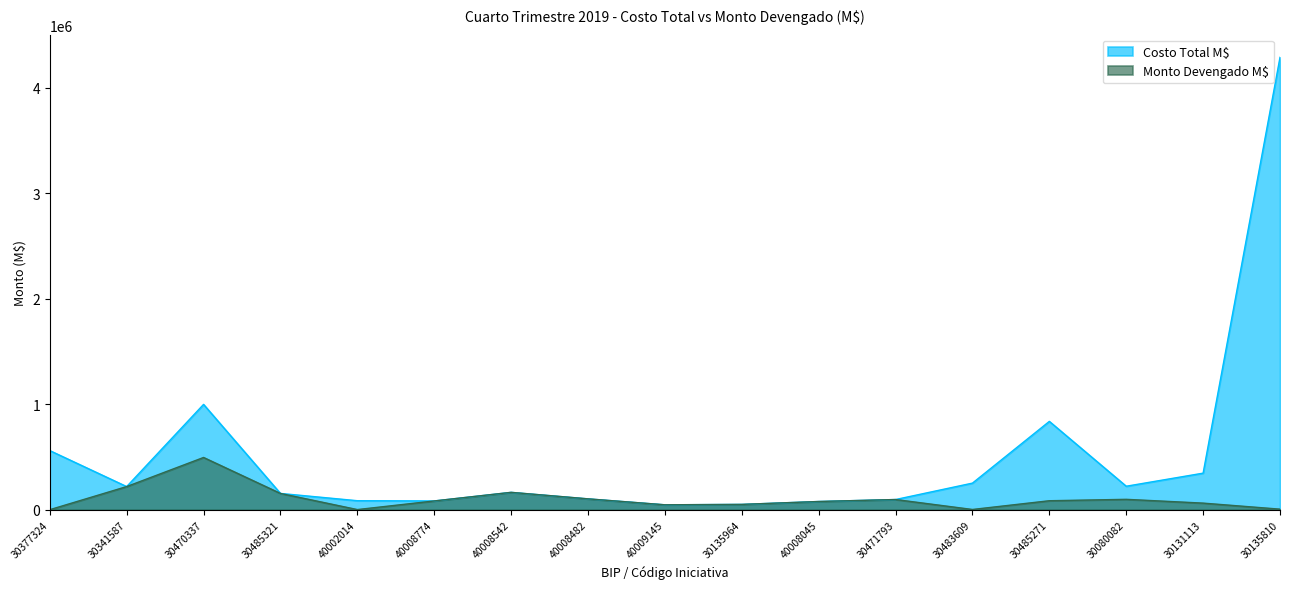

Reading right to left, what are all the values shown in this chart?

Costo Total M$: 30135810=4286108.7	30131113=346547.0	30080082=222633.0	30485271=837042.0	30483609=252145.0	30471793=96663.7	40008045=77945.0	30135964=50500.0	40009145=46750.7	40008482=103030.2	40008542=164654.4	40008774=83179.8	40002014=85461.0	30485321=154376.0	30470337=998080.0	30341587=219312.0	30377324=560318.0
Monto Devengado M$: 30135810=5412.0	30131113=62639.2	30080082=98553.5	30485271=85244.0	30483609=2400.0	30471793=96663.7	40008045=77945.0	30135964=50500.3	40009145=46750.7	40008482=103030.2	40008542=164654.4	40008774=83179.8	40002014=1461.0	30485321=154376.0	30470337=495136.3	30341587=219312.0	30377324=348.3